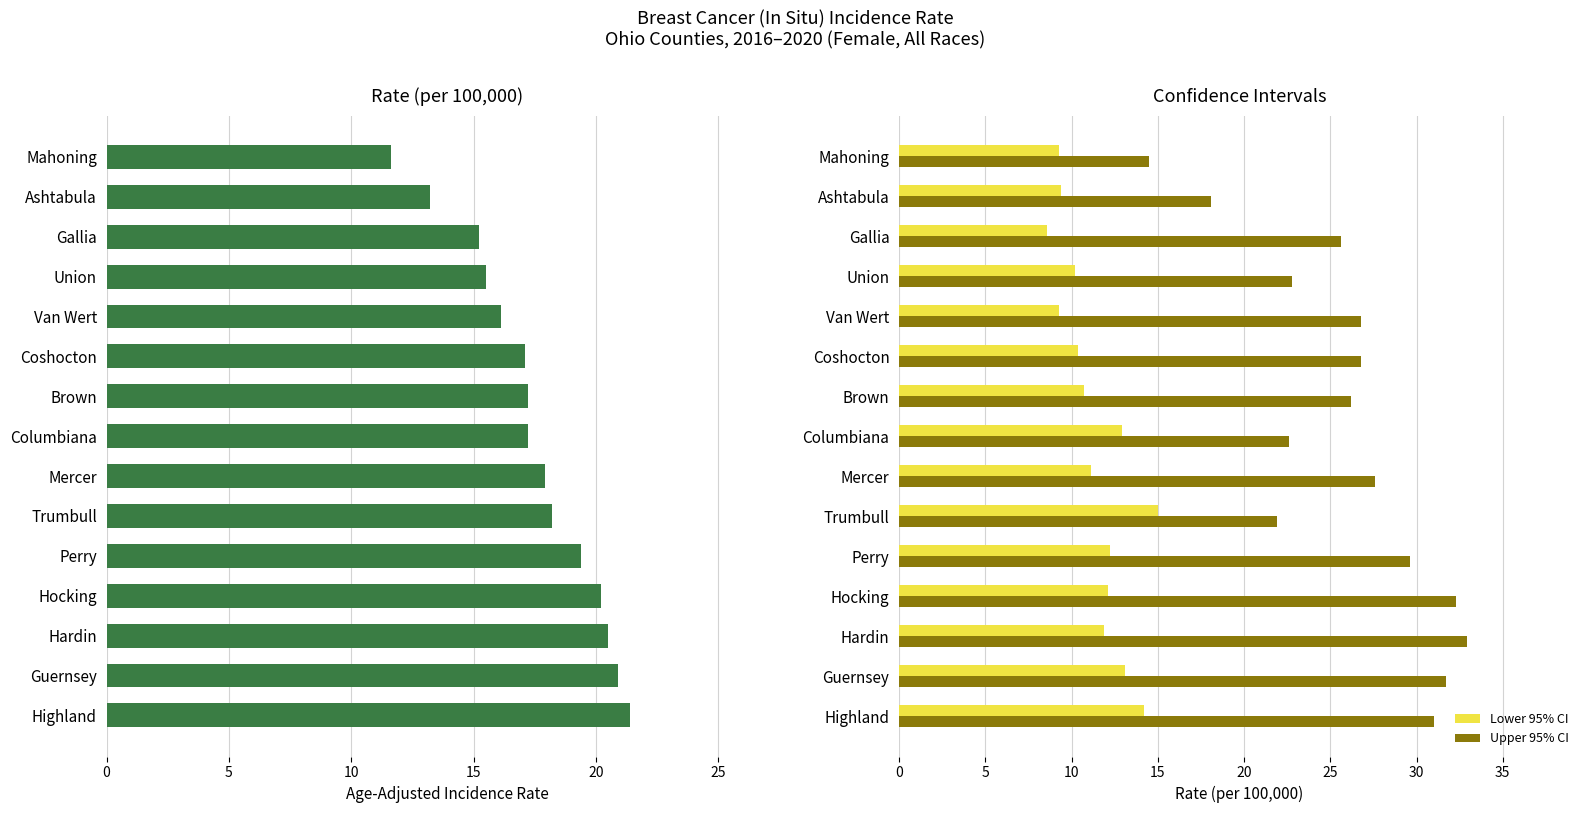

True or false: Lower 95% CI has a value of 13.1 at Guernsey.

True